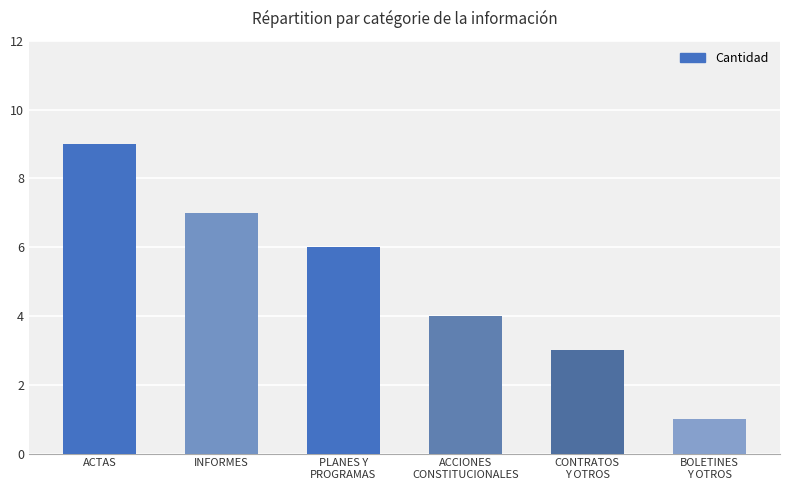

How many values are between 3 and 7?

4